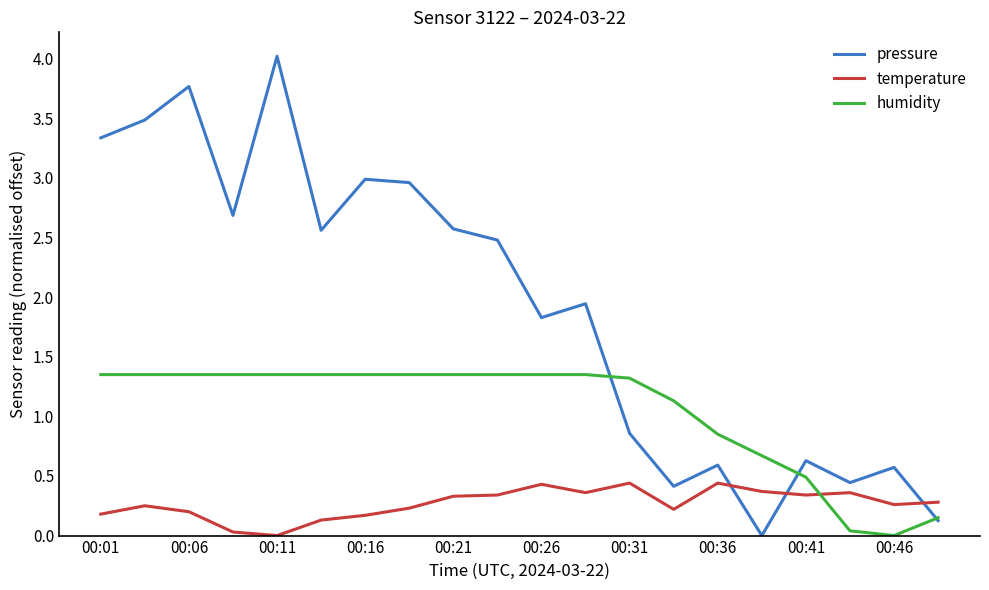

List the series in order of their overall mean, lowest first.

temperature, humidity, pressure